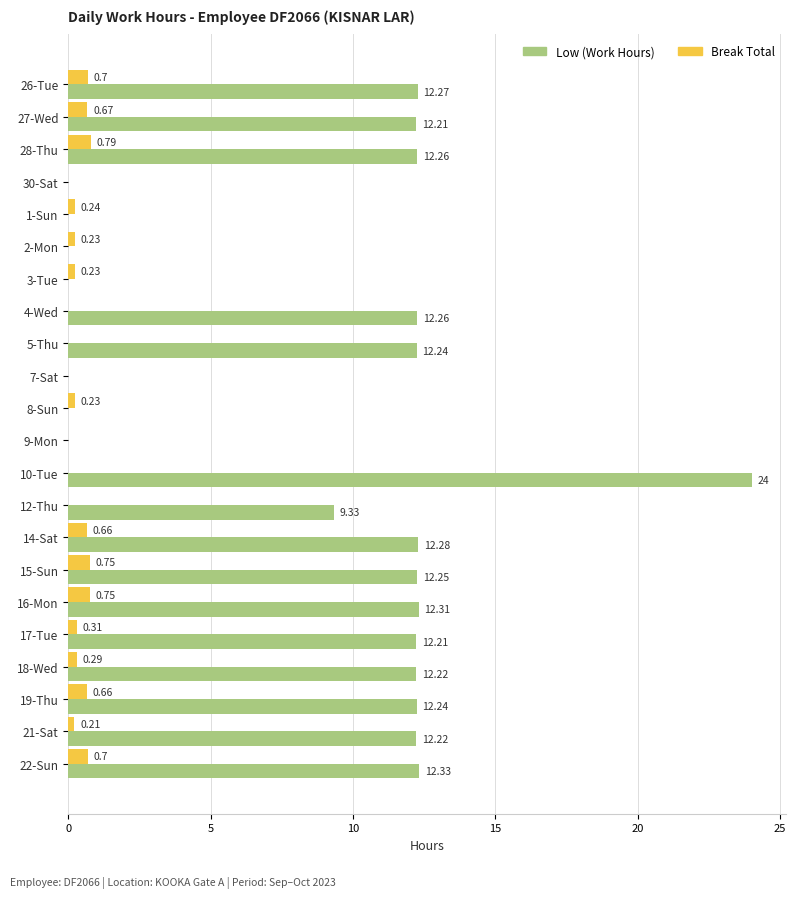

Which label corresponds to the largest value in the chart?

10-Tue